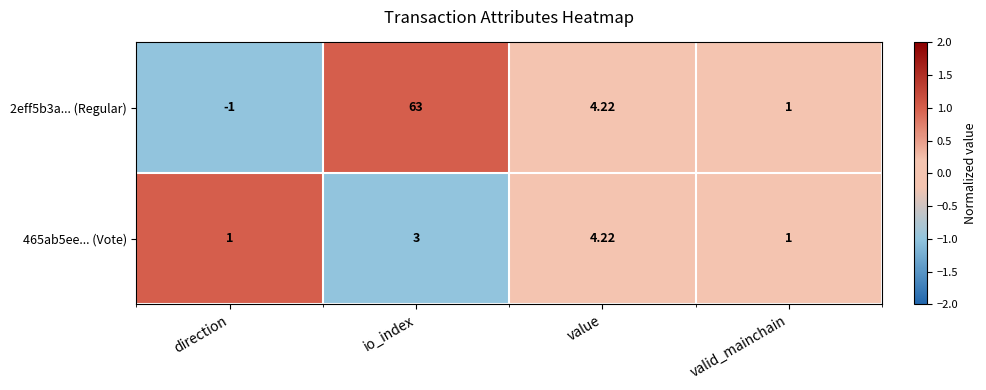

Which series has the widest spread of values?

2eff5b3a... (Regular)